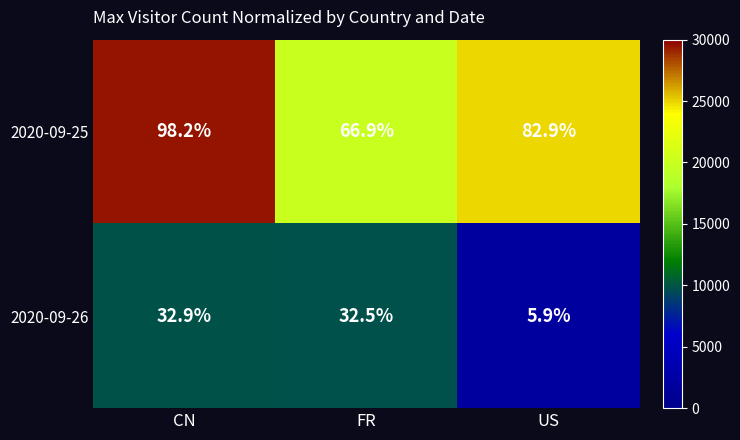

True or false: 2020-09-25 has a value of 130.8 at CN.

False